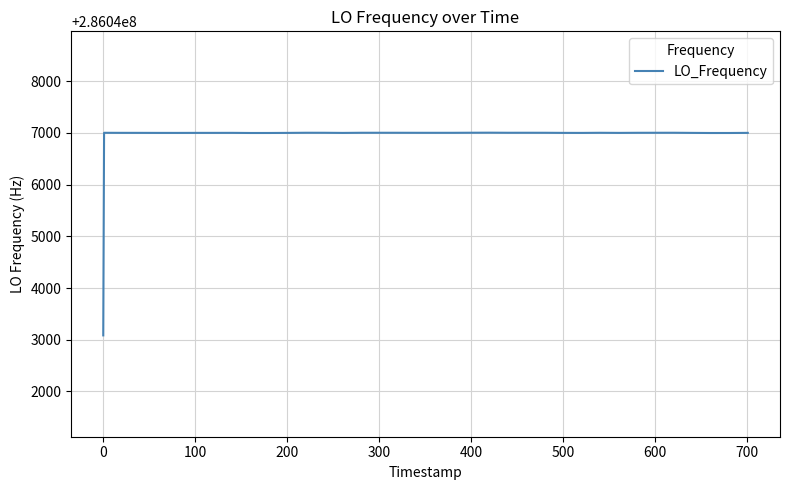

What is the maximum value shown in the chart?

286047004.2